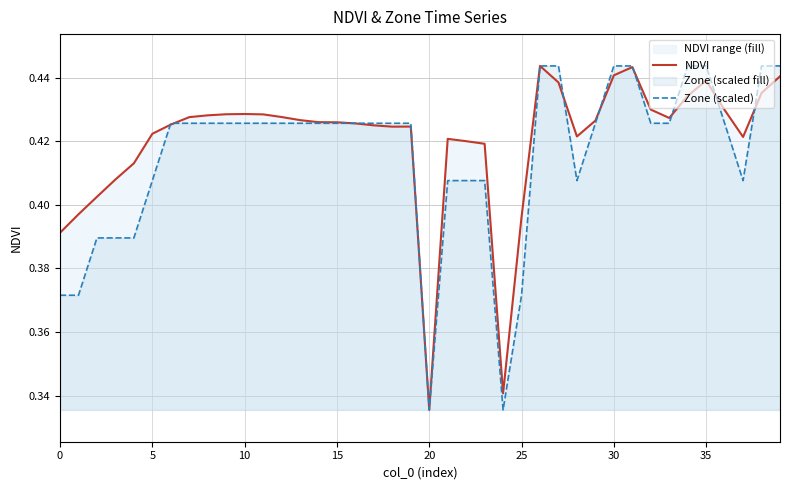

Where is NDVI nearest to the value 0?

20